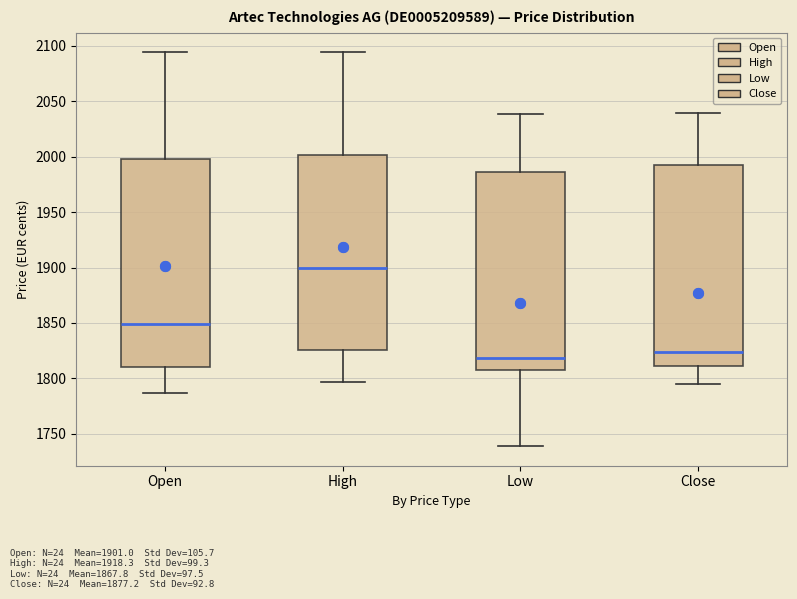

Reading left to right, transcribe this box plot: for each box, give where its median line is, the range the box spans, and where its two whiskers end, as read against the y-axis. The values are not printed on the chart, so give them approximately, as read against the axis.

Open: median 1850, box 1810 to 2000, whiskers 1785 to 2095
High: median 1900, box 1825 to 2000, whiskers 1795 to 2095
Low: median 1820, box 1810 to 1985, whiskers 1740 to 2040
Close: median 1825, box 1810 to 1990, whiskers 1795 to 2040